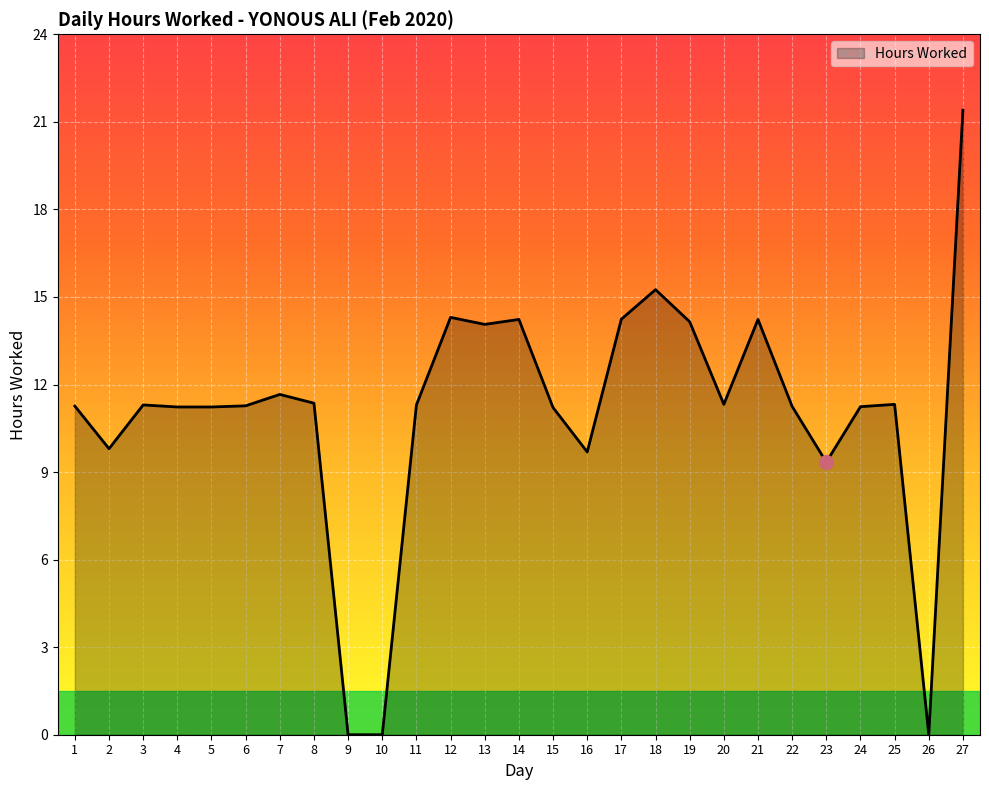

What is the difference between the values at 5 and 14?

3.0